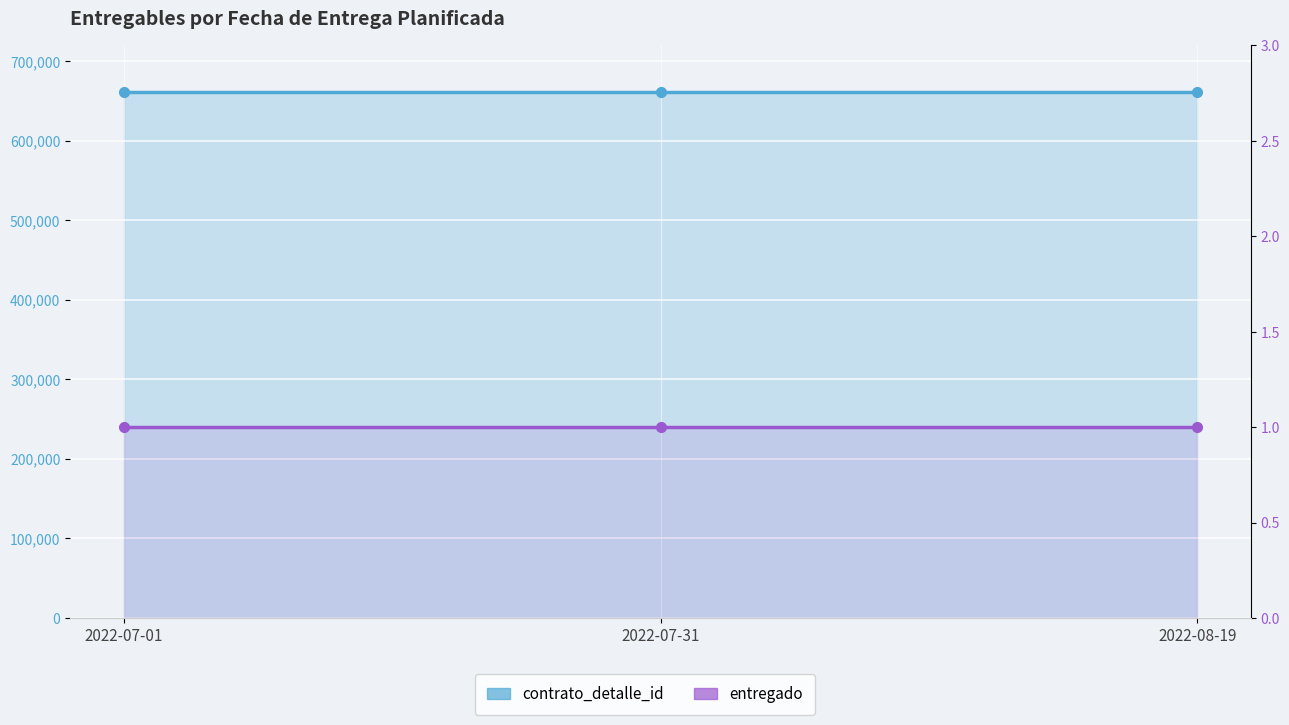

What is the smallest value displayed?

1